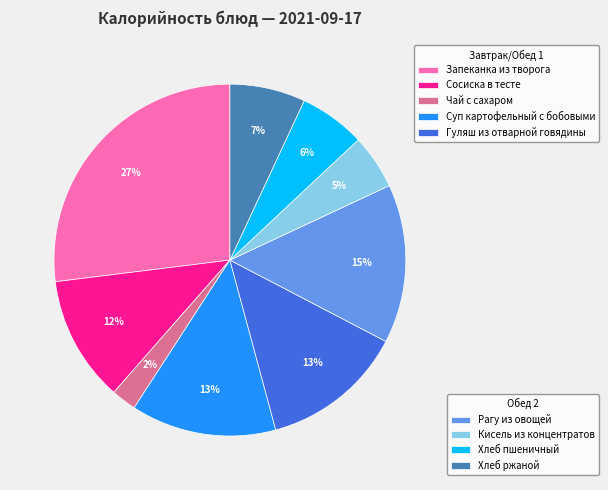

To the nearest percent, what is the average slice percentage?

11%